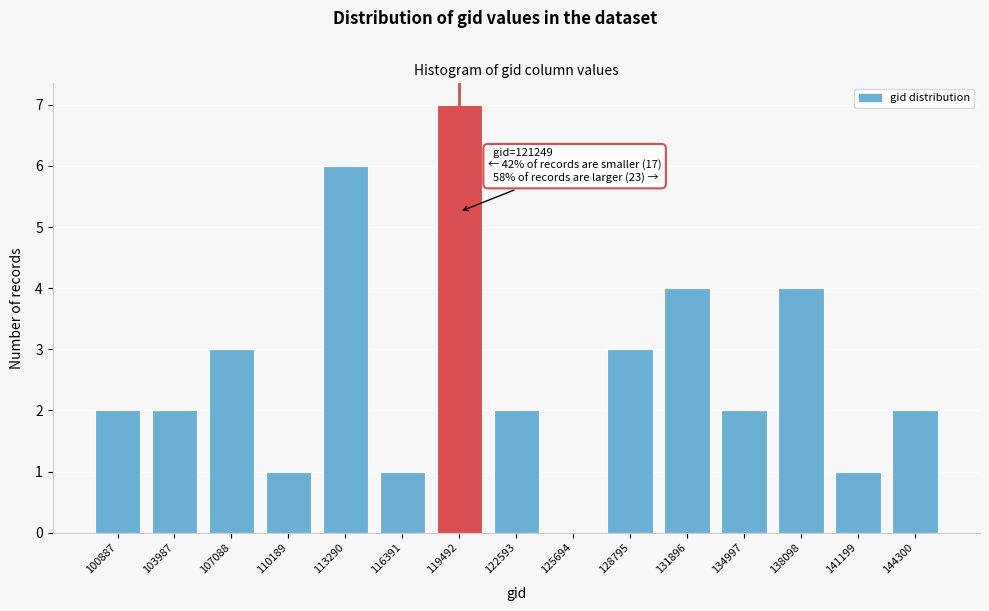

Reading right to left, extract all data points from this chart.

144300=2	141199=1	138098=4	134997=2	131896=4	128795=3	125694=0	122593=2	119492=7	116391=1	113290=6	110189=1	107088=3	103987=2	100887=2